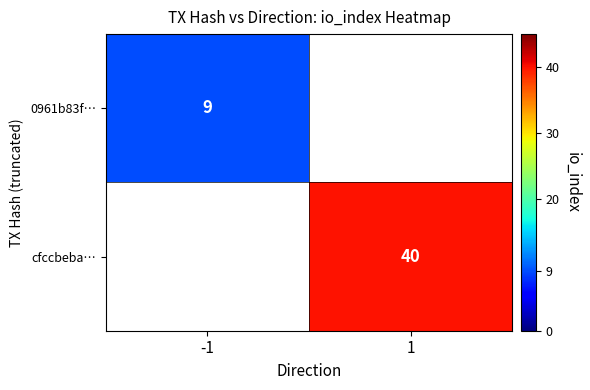

Is it true that 0961b83f… equals 6 at -1?

False